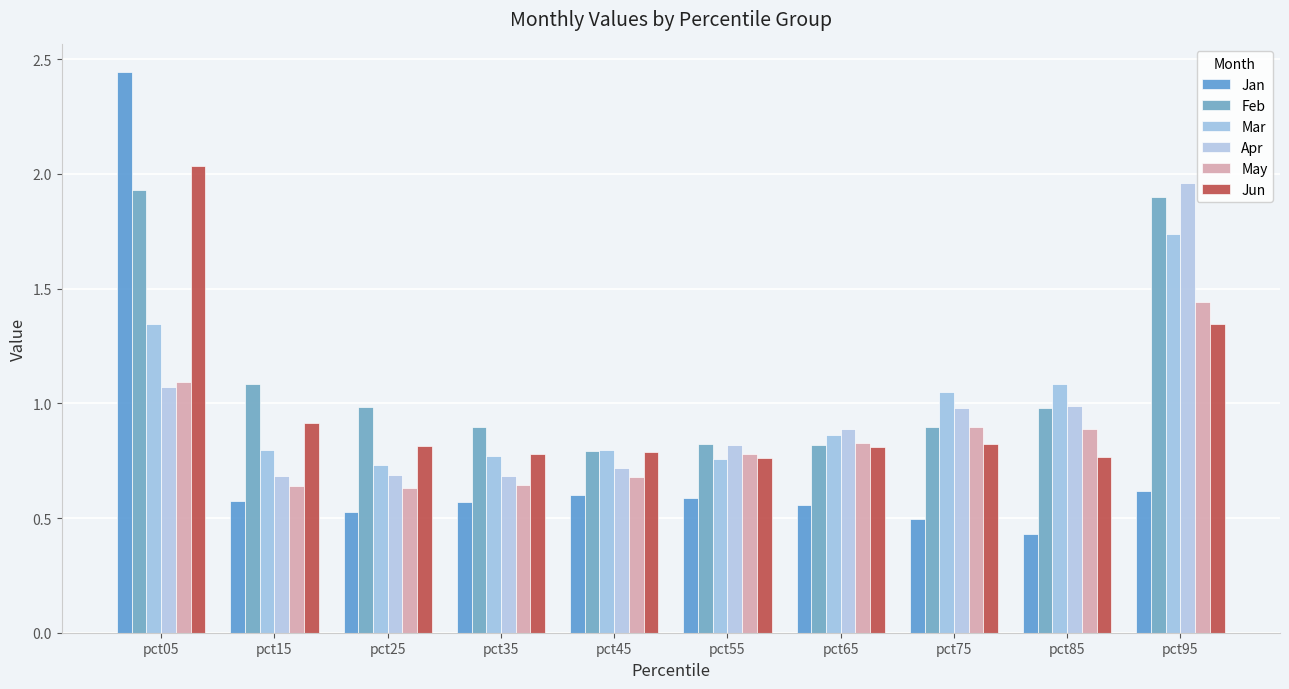

What is the maximum value for Jun?

2.0